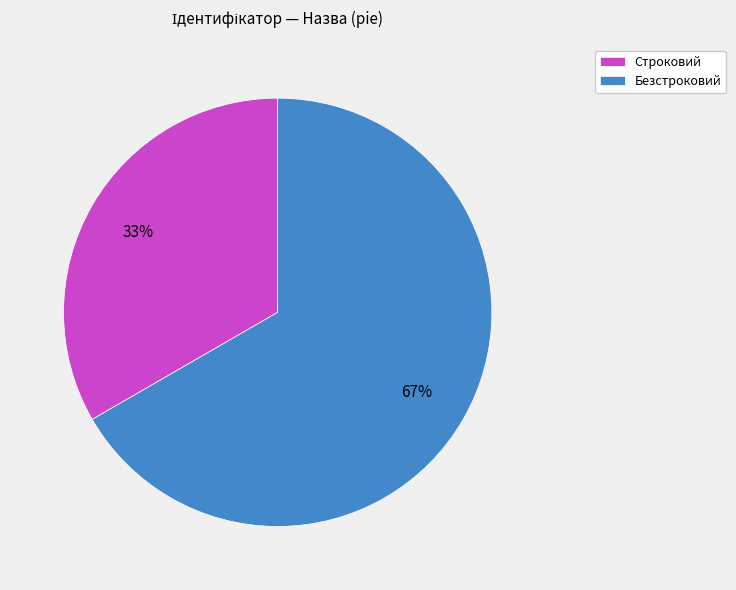

Which has a higher value, Строковий or Безстроковий?

Безстроковий